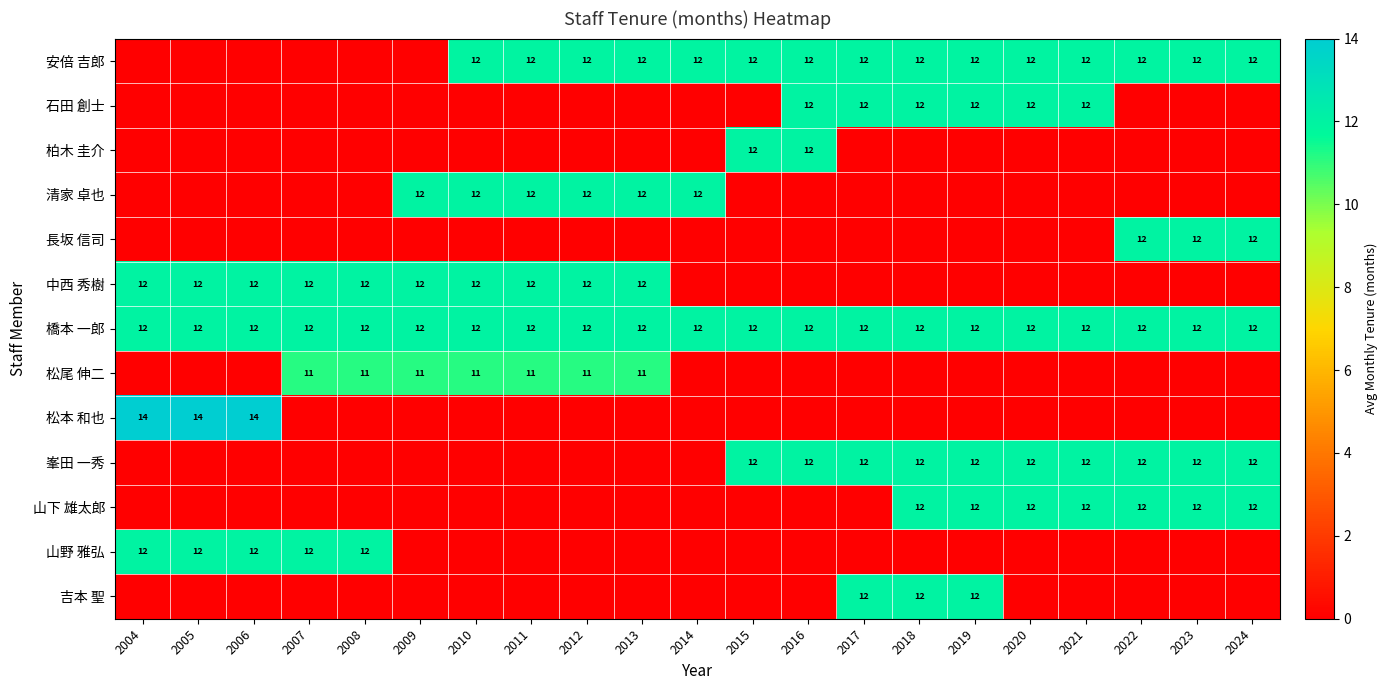

True or false: 清家 卓也 has a value of 20 at 2014.

False